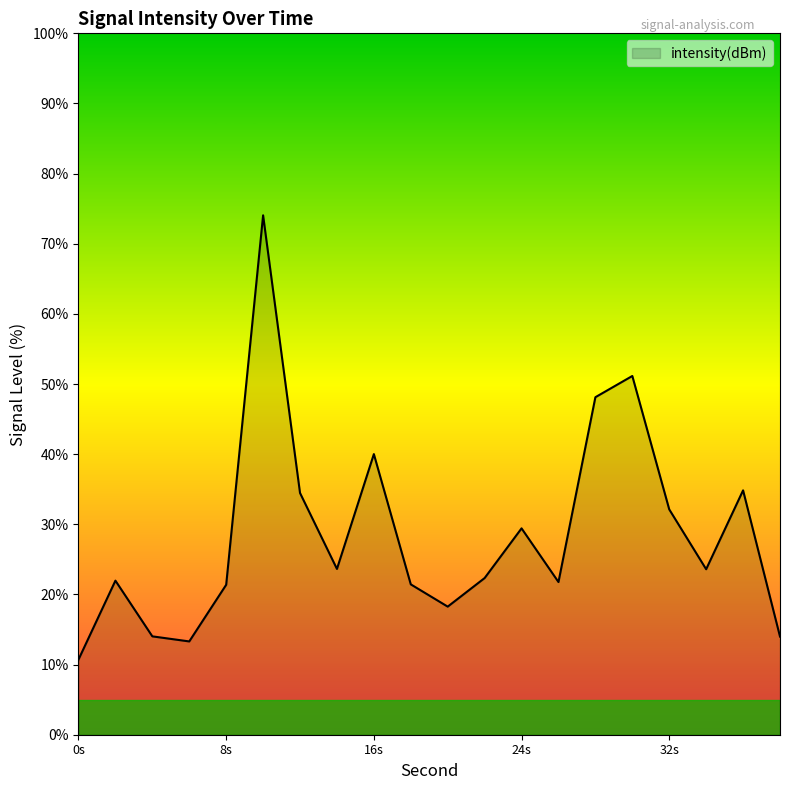

What is the difference between the maximum and minimum values?

63.3